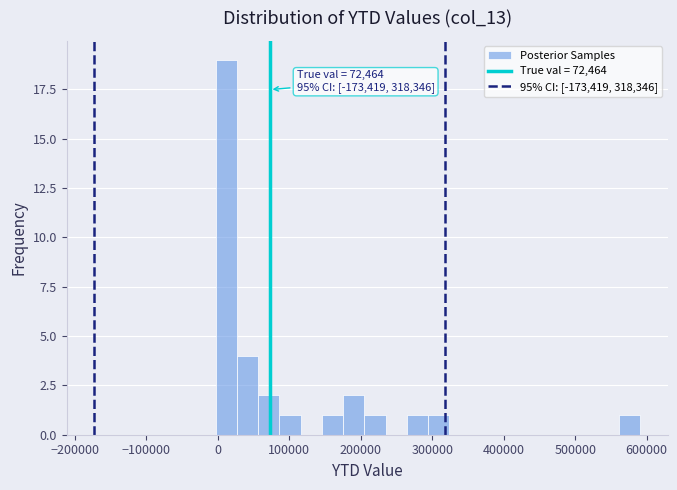

Around what value on the x-axis is the tallest bar? Give the approximate position of its centre, as read against the axis.

10000